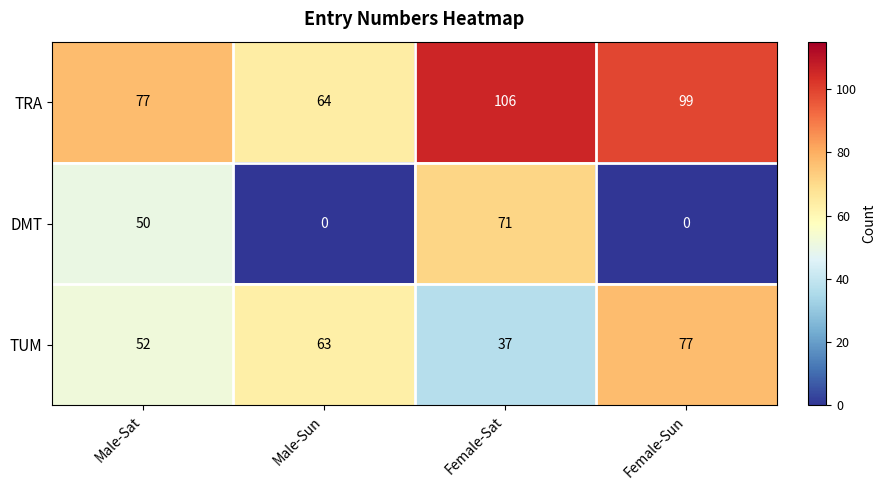

Which series has the widest spread of values?

DMT